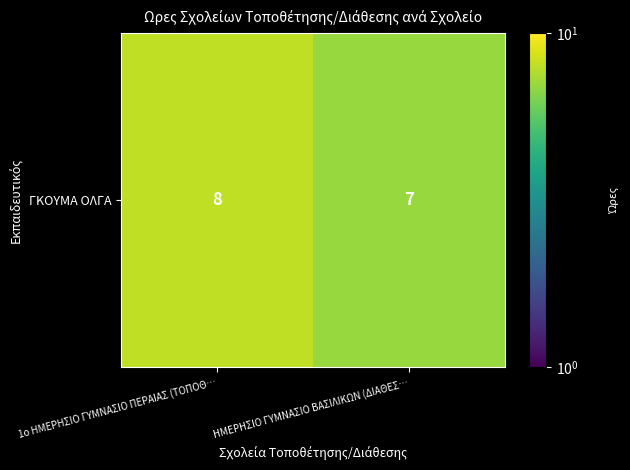

Rank the categories by value from lowest to highest.

ΗΜΕΡΗΣΙΟ ΓΥΜΝΑΣΙΟ ΒΑΣΙΛΙΚΩΝ (ΔΙΑΘΕΣ…, 1ο ΗΜΕΡΗΣΙΟ ΓΥΜΝΑΣΙΟ ΠΕΡΑΙΑΣ (ΤΟΠΟΘ…